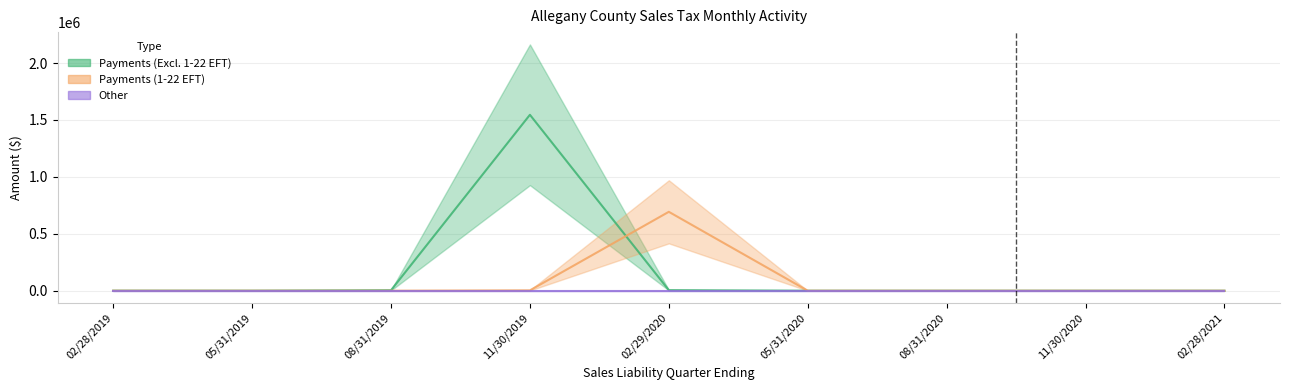

The value of Payments (1-22 EFT) at 02/28/2019 is 234026.7. True or false?

False